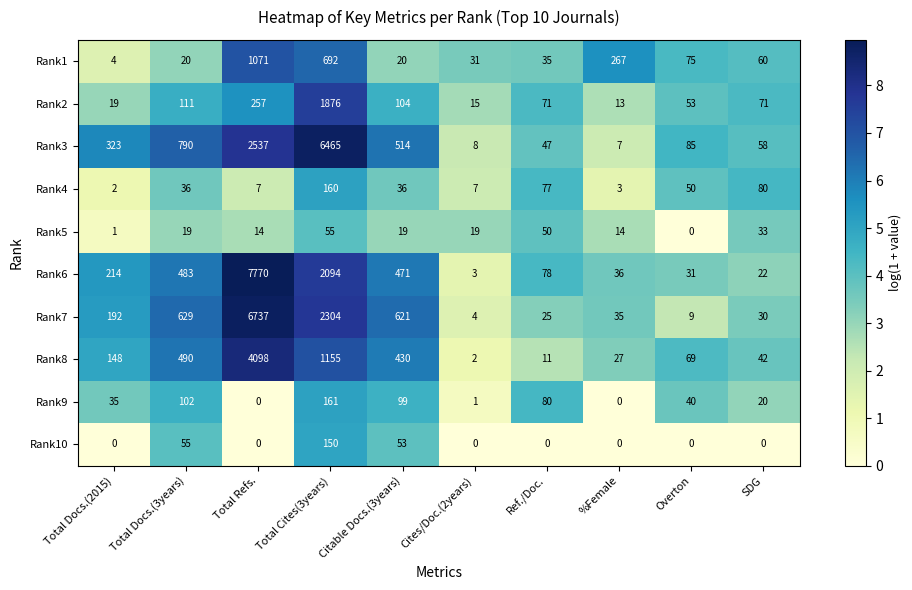

Which series changed the most between Total Docs.(2015) and SDG?

Rank3